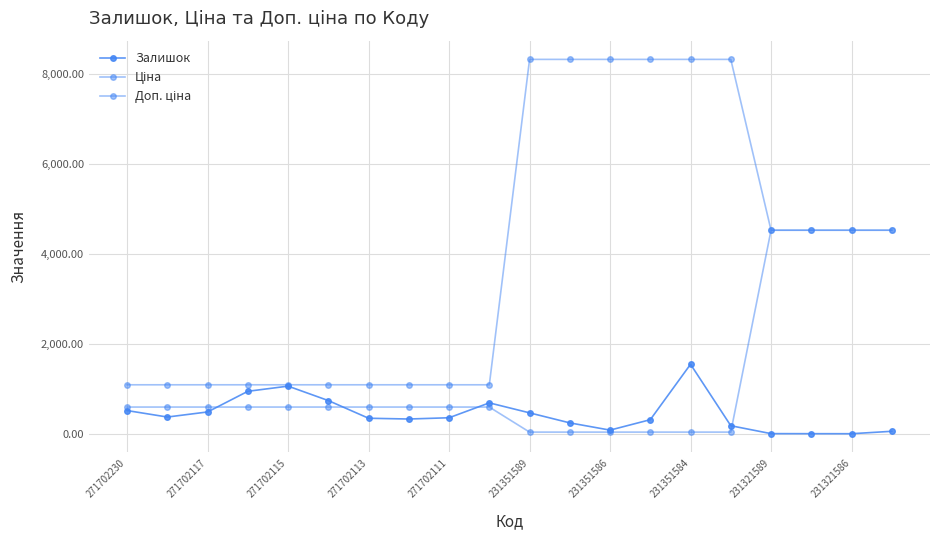

How many lines are shown in the chart?

3